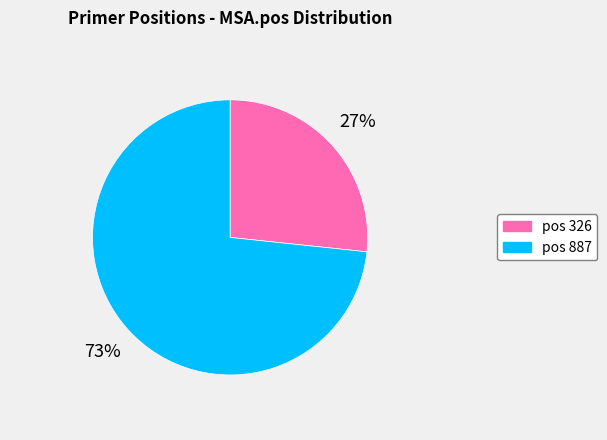

True or false: pos 887 accounts for 73% of the total.

True